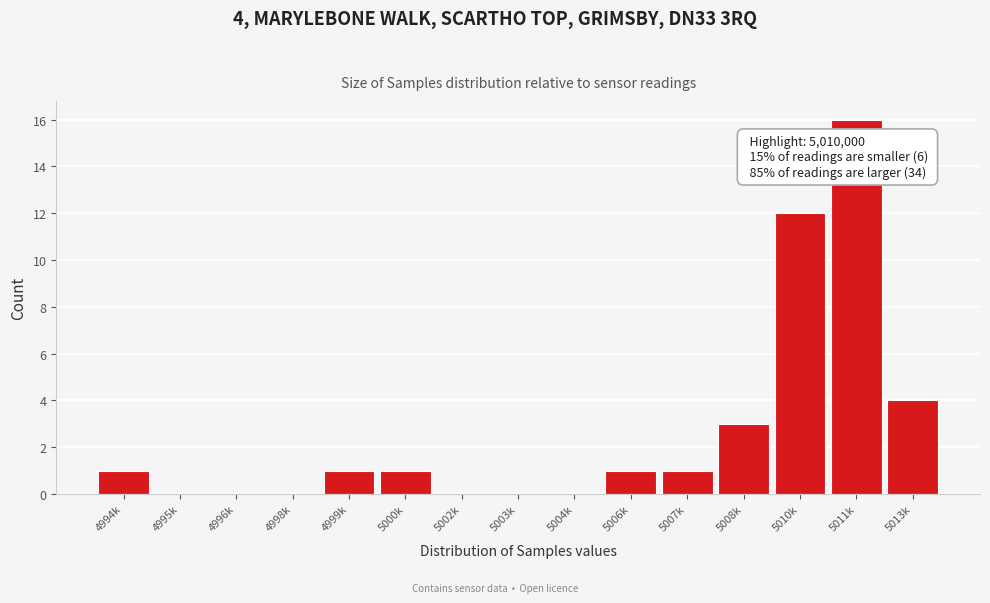

Reading right to left, what are all the values shown in this chart?

5013k=4	5011k=16	5010k=12	5008k=3	5007k=1	5006k=1	5004k=0	5003k=0	5002k=0	5000k=1	4999k=1	4998k=0	4996k=0	4995k=0	4994k=1